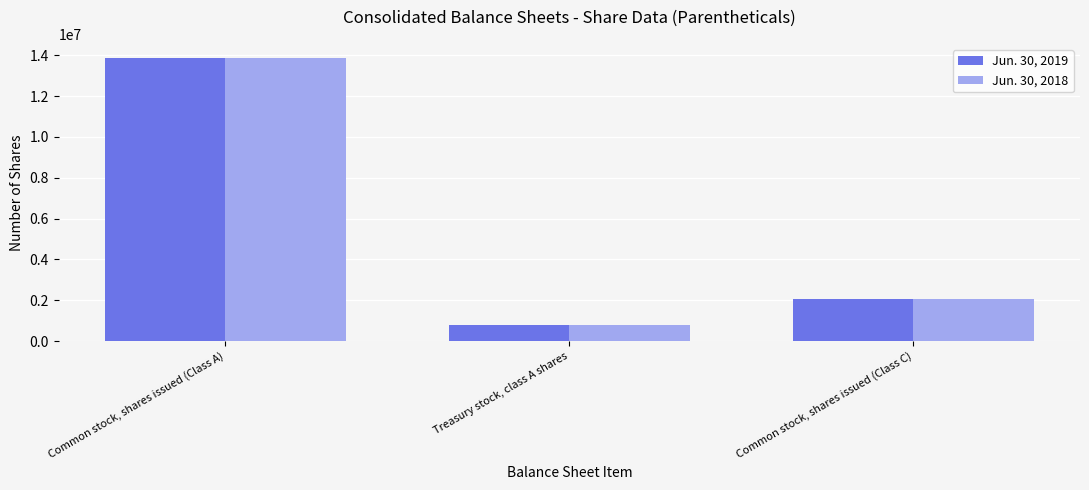

Rank the categories by Jun. 30, 2018 value from highest to lowest.

Common stock, shares issued (Class A), Common stock, shares issued (Class C), Treasury stock, class A shares